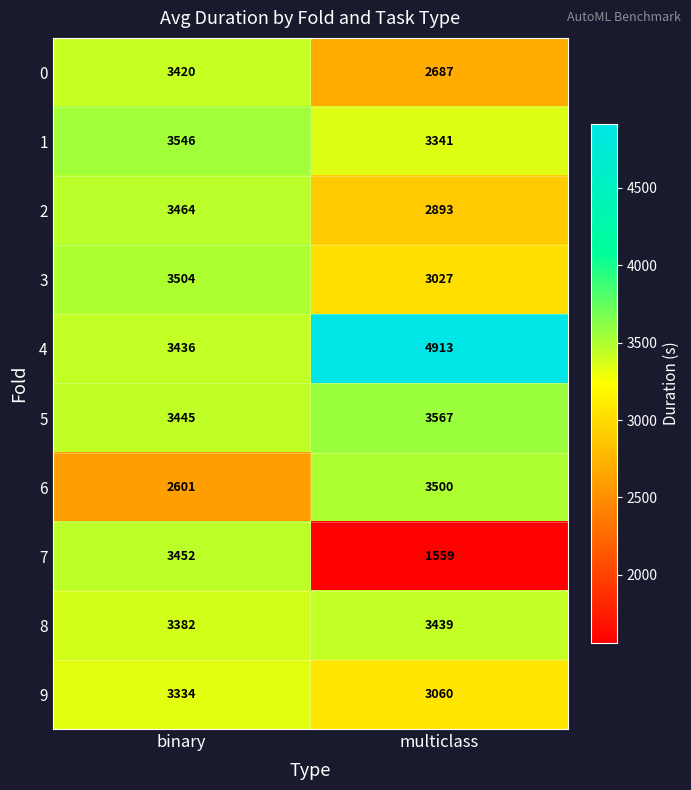

What is the total value across all series at multiclass?

31986